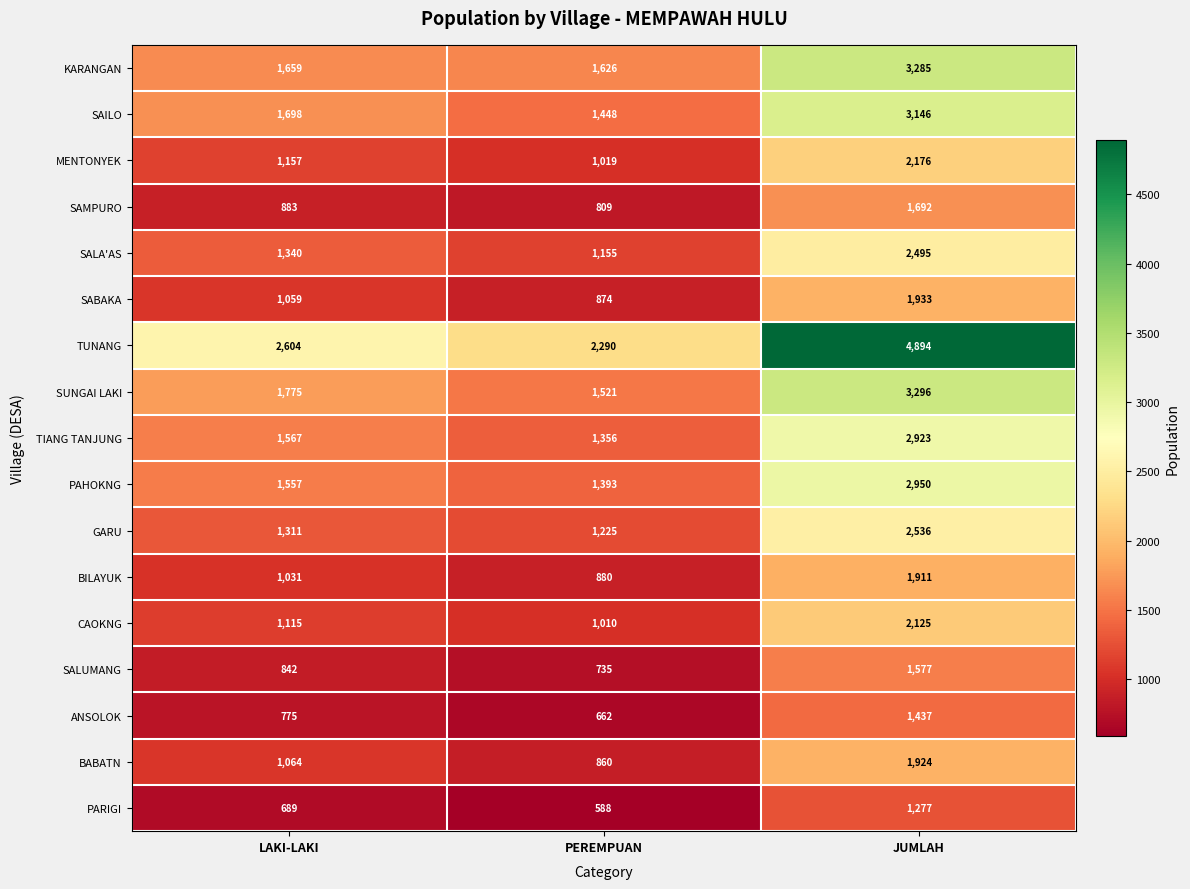

What is the total value across all series at LAKI-LAKI?

22126